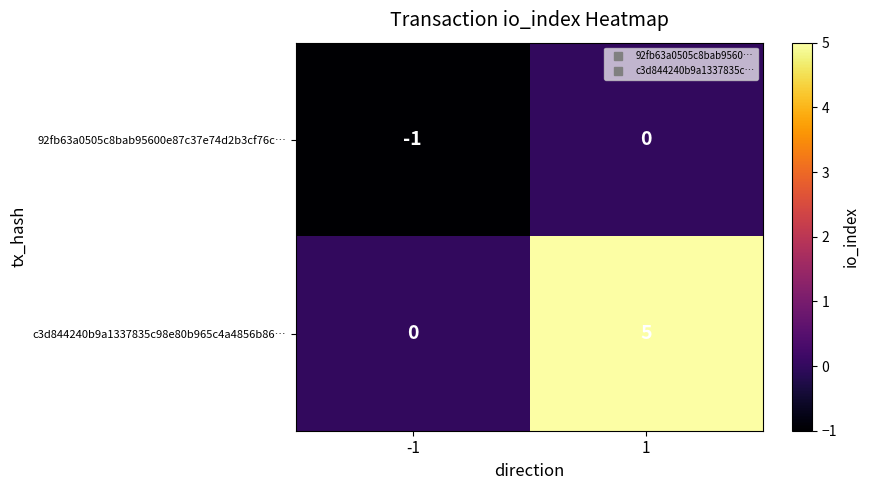

True or false: c3d844240b9a1337835c98e80b965c4a4856b86… has a value of 0 at -1.

True